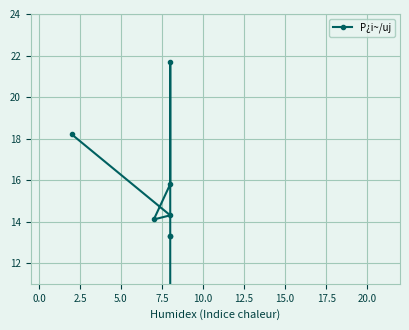

Which has a higher value, 5.0 or 12.5?

5.0